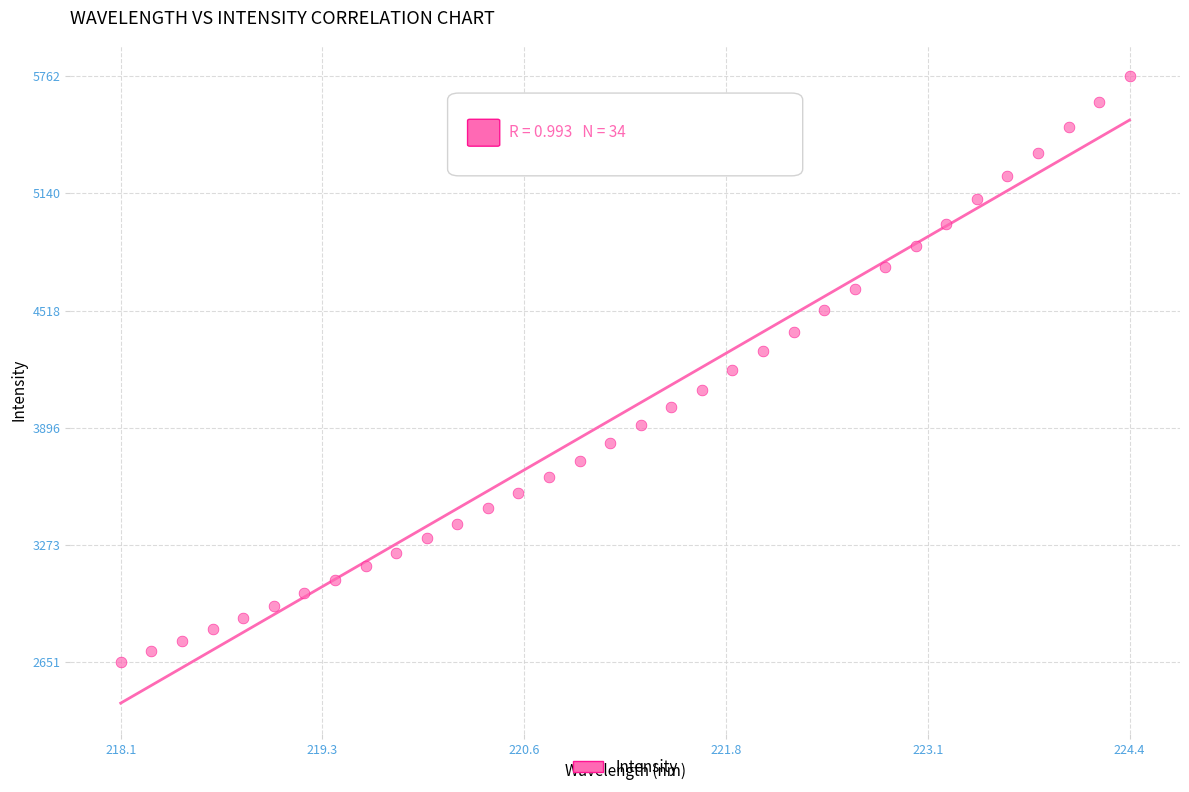

What is the range of Y values (max minus min)?

3110.5